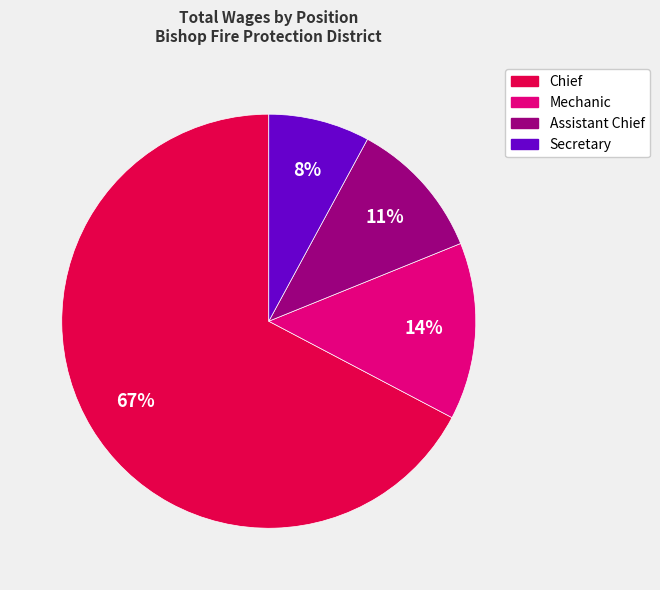

What percentage is the Mechanic slice, to the nearest percent?

14%